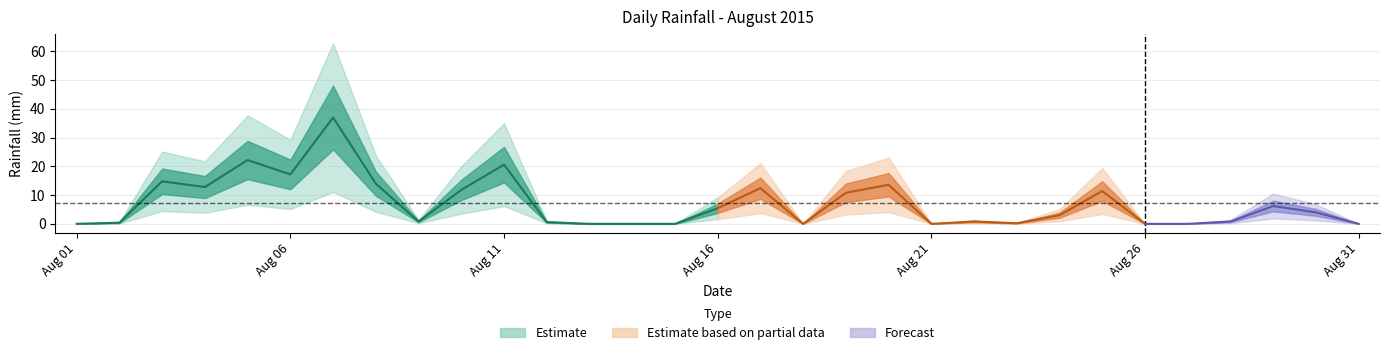

What is the value of the 3rd point from the left?

14.8